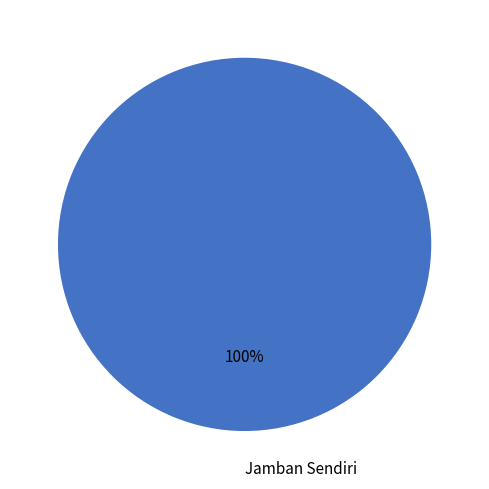

Is it true that Jamban Sendiri is 100% of the pie?

True